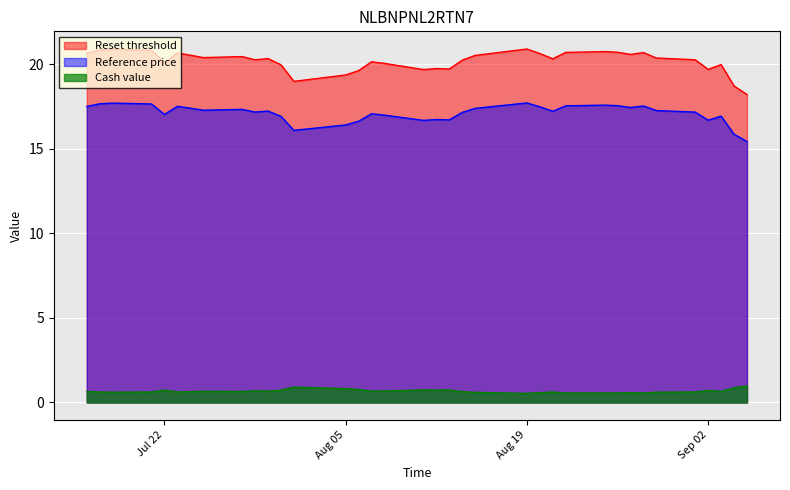

How many data points does each series have?

38